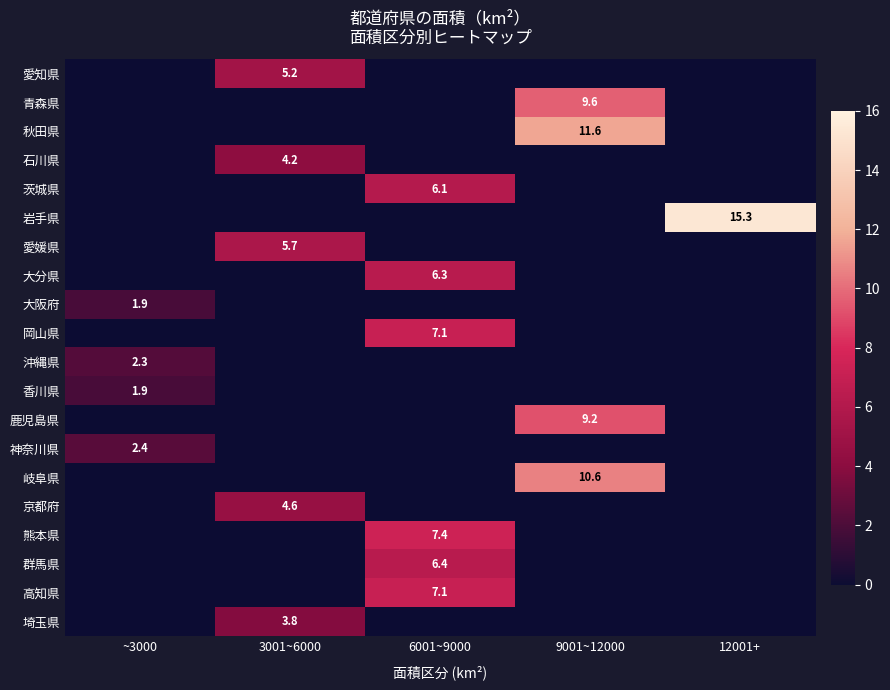

Is it true that 埼玉県 equals 3.8 at 3001~6000?

True